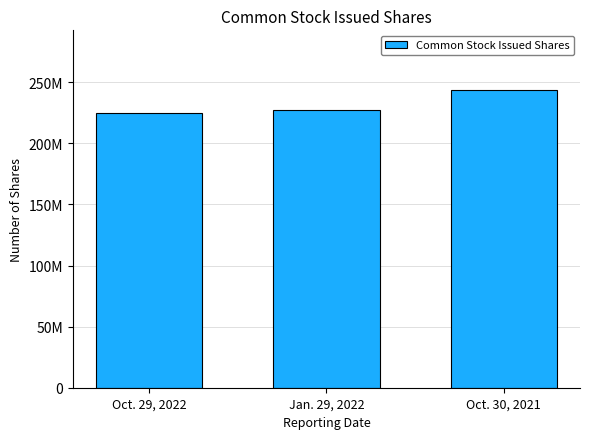

What is the difference between the maximum and second lowest values?

16400000